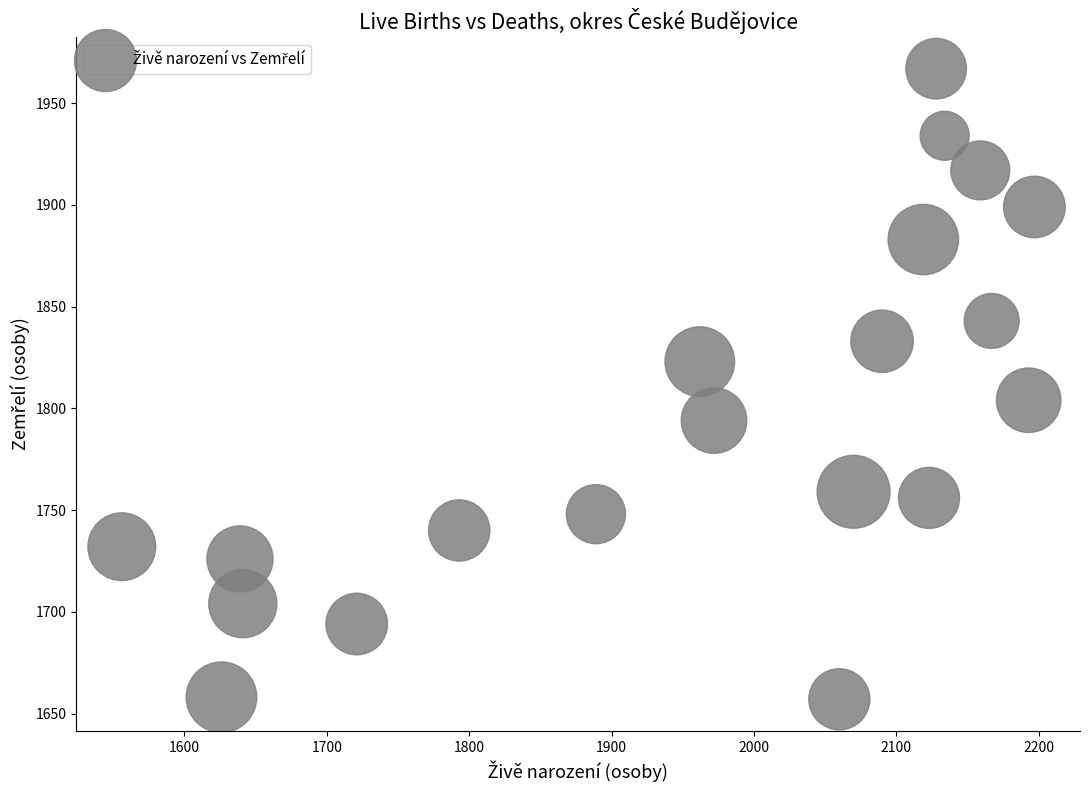

What is the range of X values (max minus min)?

641